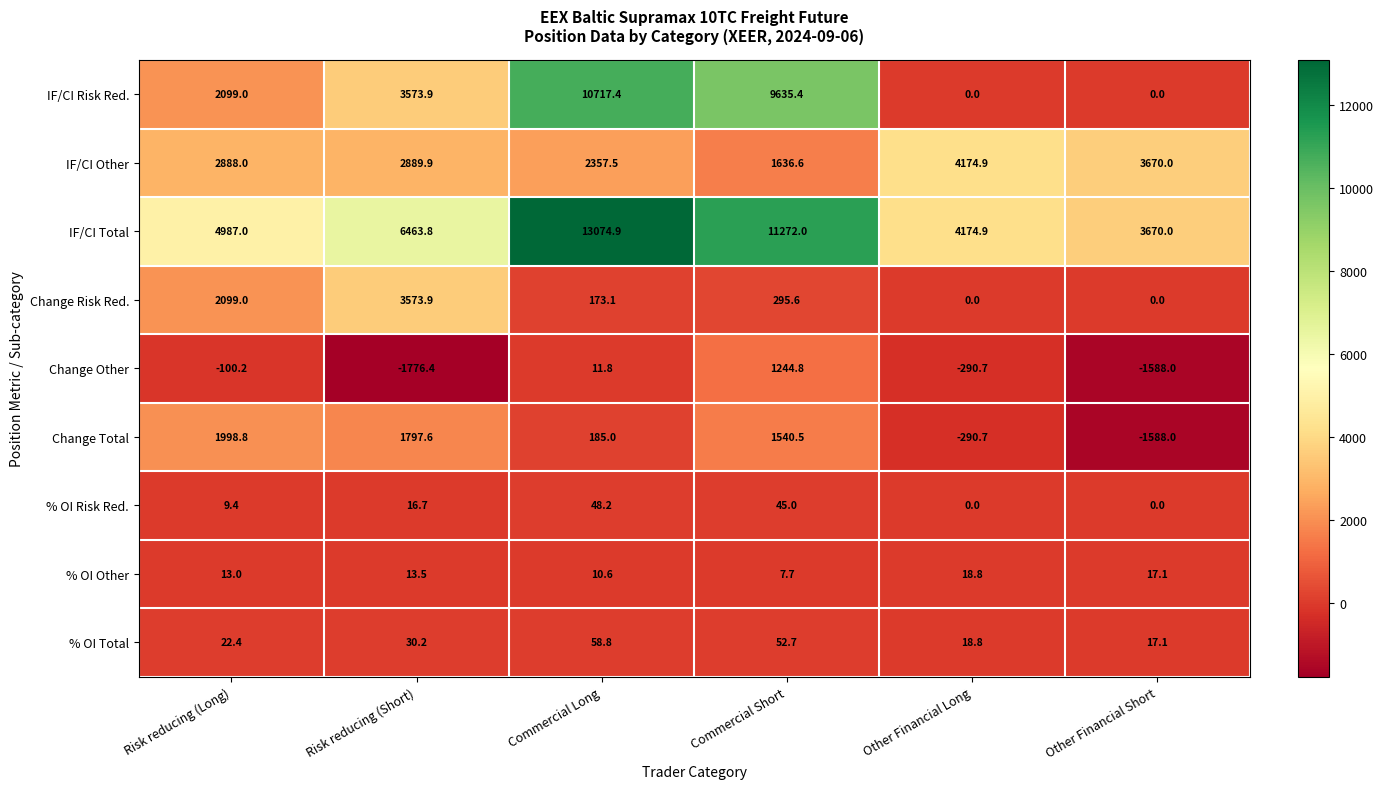

How many series are shown in this chart?

9